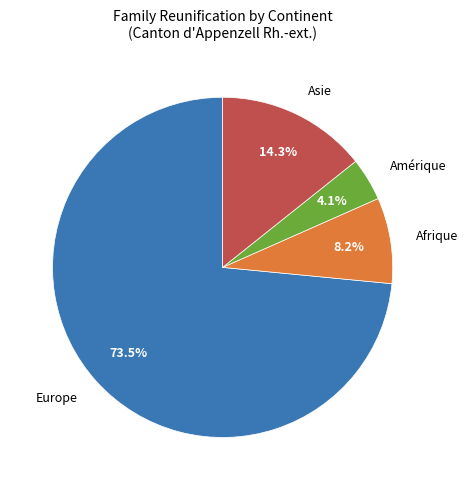

Is it true that Afrique is 19% of the pie?

False